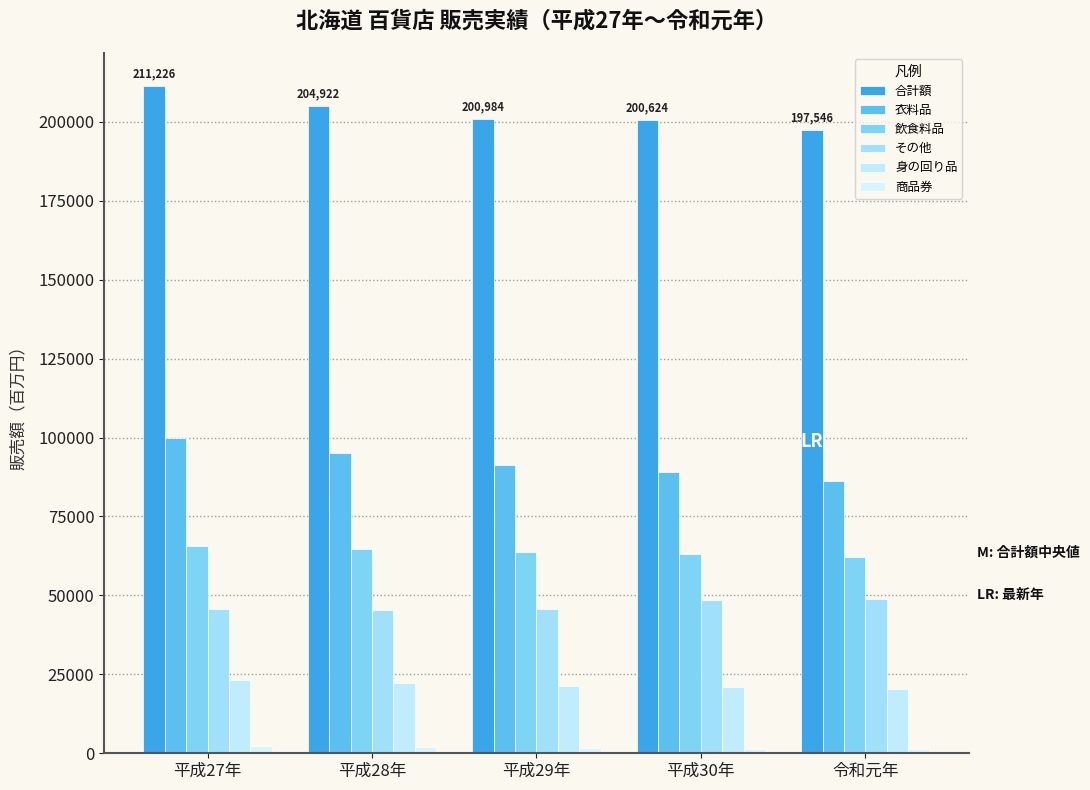

Rank the categories by 商品券 value from highest to lowest.

平成27年, 平成28年, 平成29年, 平成30年, 令和元年